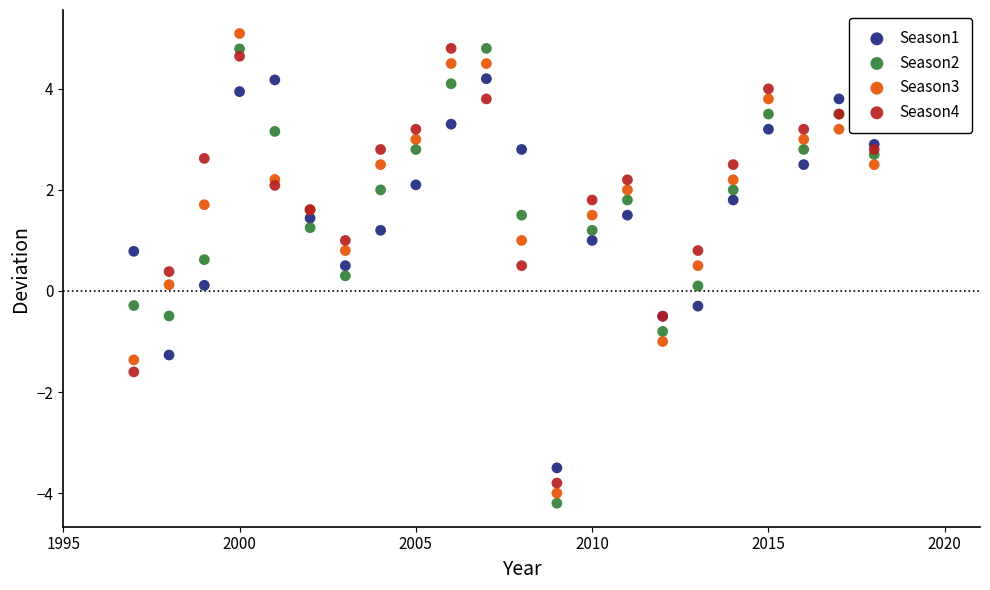

What is the X range (max minus min) for the scatter plot?

21.0